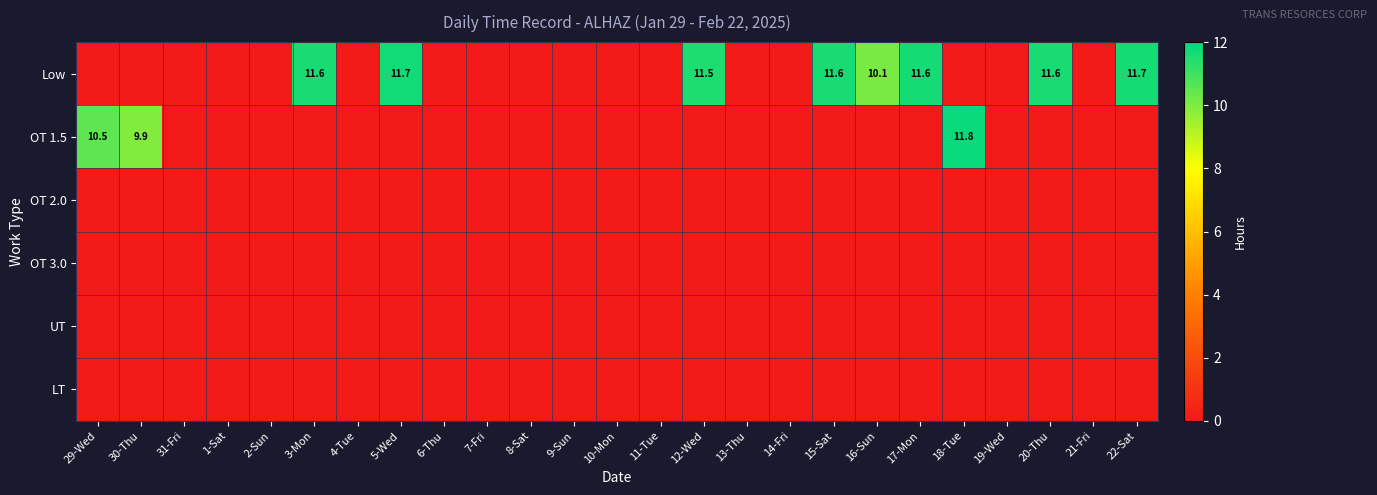

Which series has the largest total across all categories?

Low